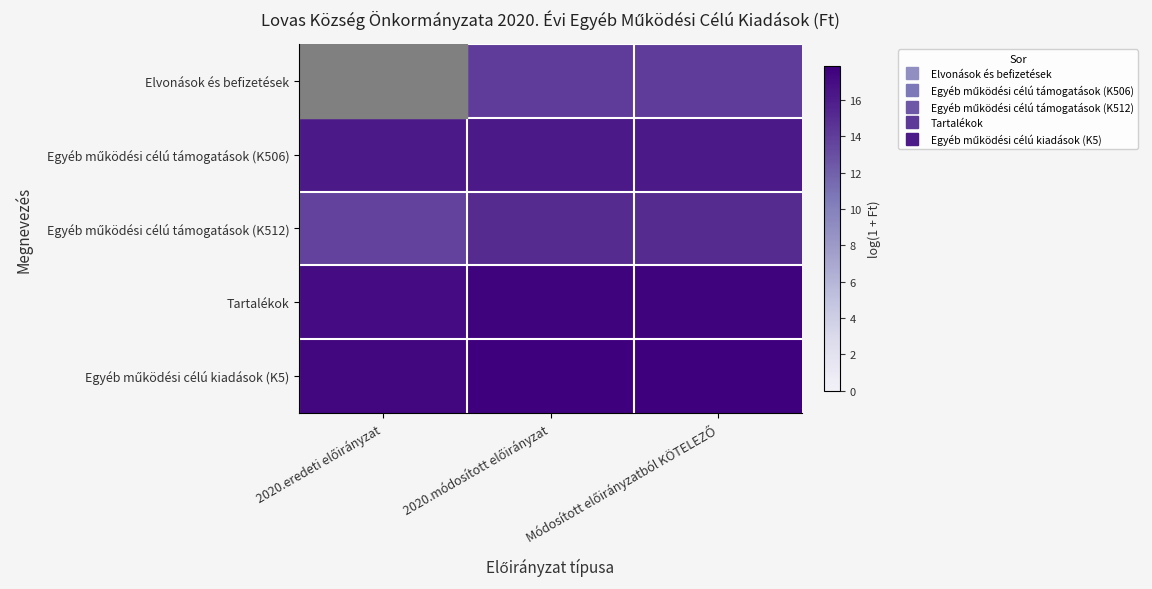

Is the value of Egyéb működési célú támogatások (K512) at 2020.módosított előirányzat greater than the value of Elvonások és befizetések at Módosított előirányzatból KÖTELEZŐ?

Yes